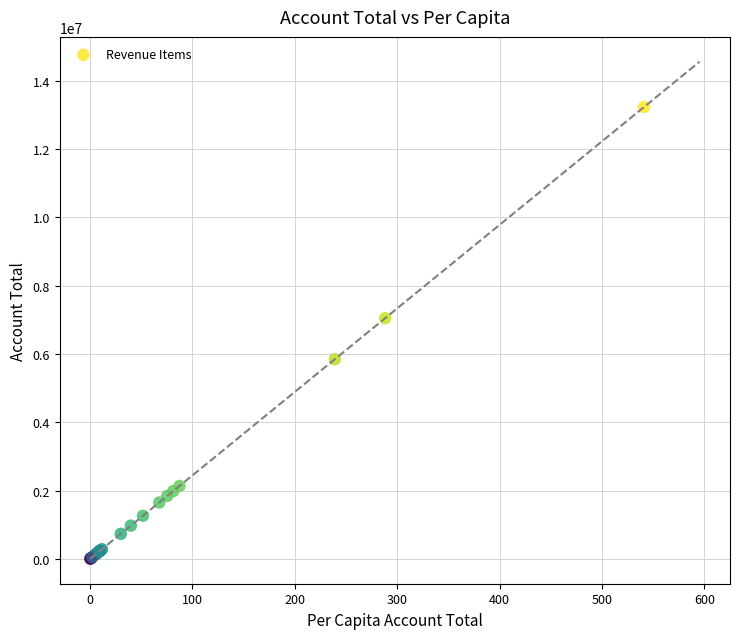

What Y value in the scatter plot is closest to 6616894?

7043990